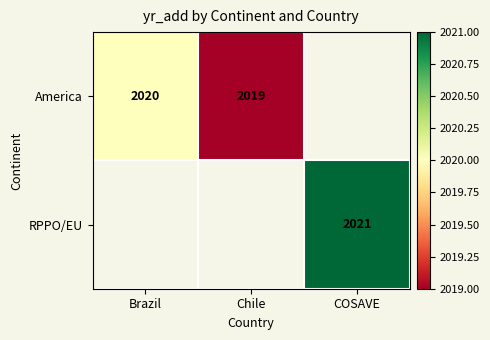

What is the sum of the America values at Brazil and Chile?

4039